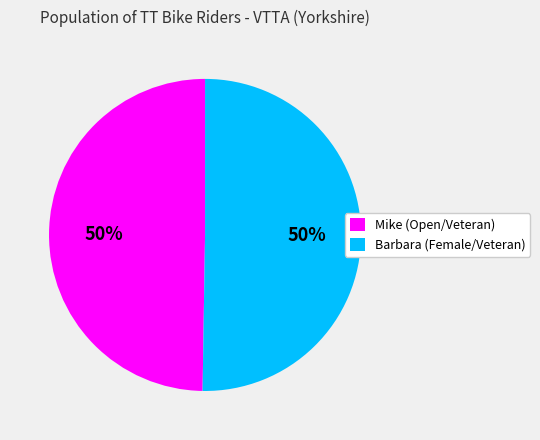

True or false: Mike accounts for 50% of the total.

True